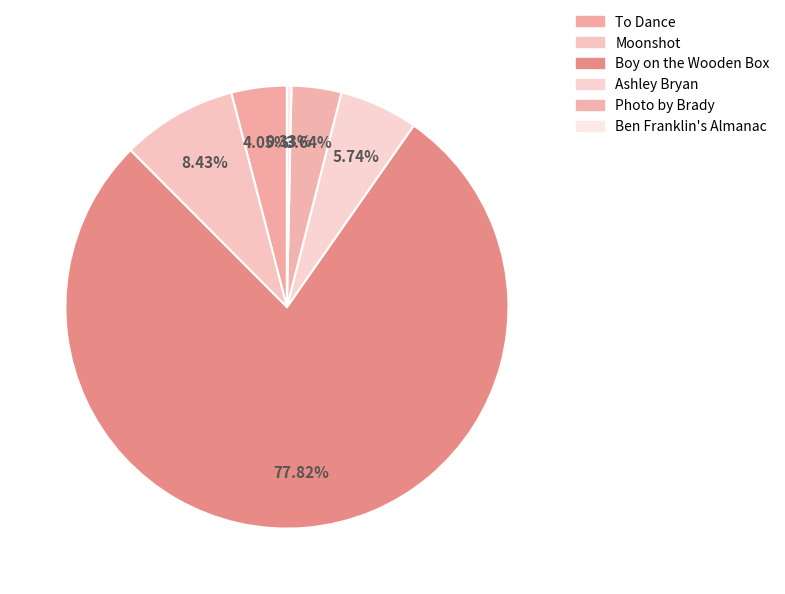

To the nearest percent, what is the average slice percentage?

17%